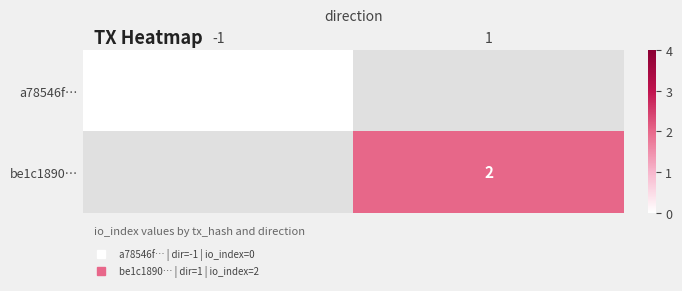

How many distinct data groups are displayed?

2